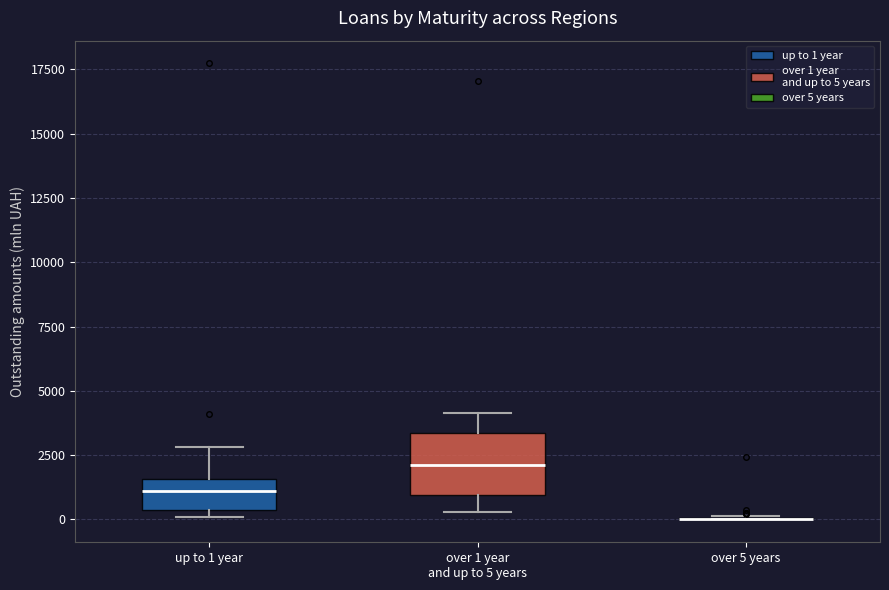

Reading left to right, transcribe this box plot: for each box, give where its median line is, the range the box spans, and where its two whiskers end, as read against the y-axis. The values are not printed on the chart, so give them approximately, as read against the axis.

up to 1 year: median 1000, box 500 to 1500, whiskers 0 to 3000
over 1 year and up to 5 years: median 2000, box 1000 to 3500, whiskers 500 to 4000
over 5 years: box collapsed to a line at 0, whiskers 0 to 0